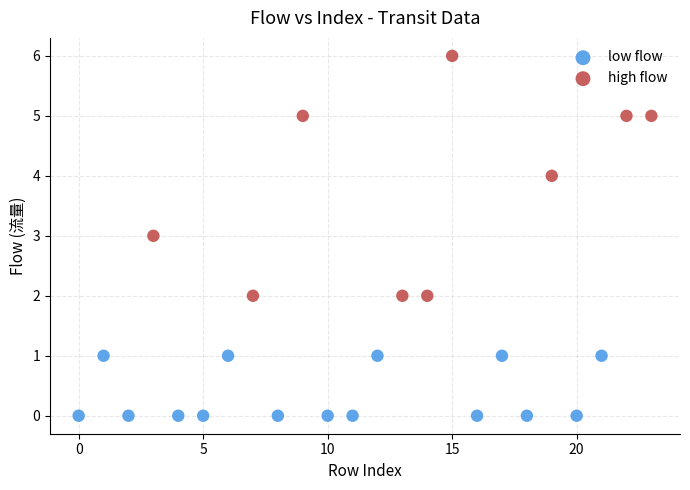

Which series has the largest Y range (max minus min)?

high flow